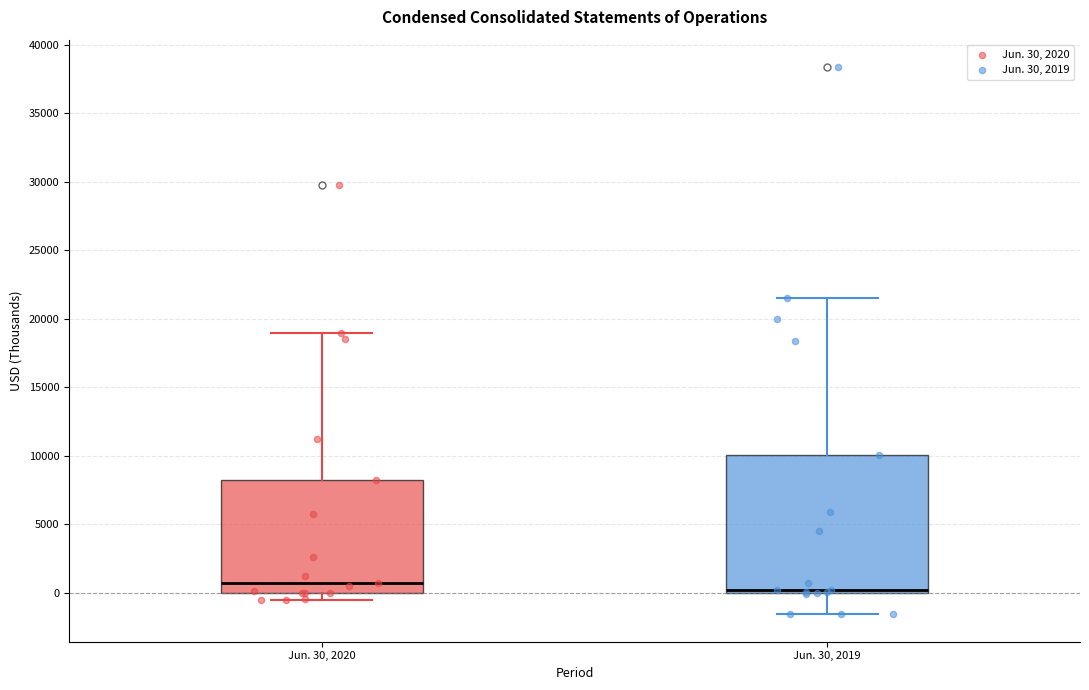

Reading left to right, transcribe this box plot: for each box, give where its median line is, the range the box spans, and where its two whiskers end, as read against the y-axis. The values are not printed on the chart, so give them approximately, as read against the axis.

Jun. 30, 2020: median 500, box 0 to 8500, whiskers -500 to 19000
Jun. 30, 2019: median 0 (just above the box's lower edge), box 0 to 10000, whiskers -1500 to 21500